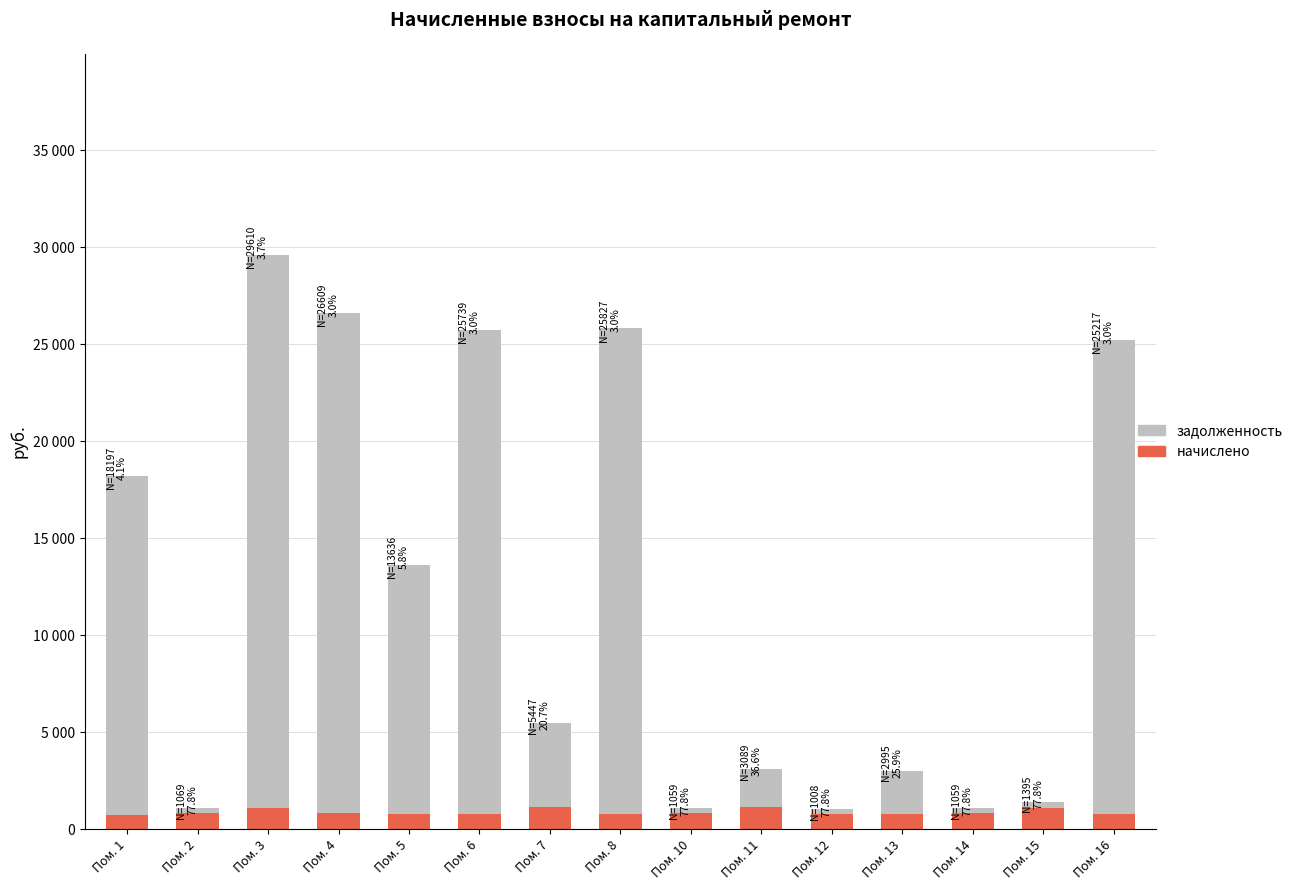

Between Пом. 7 and Пом. 12, which is larger?

Пом. 7